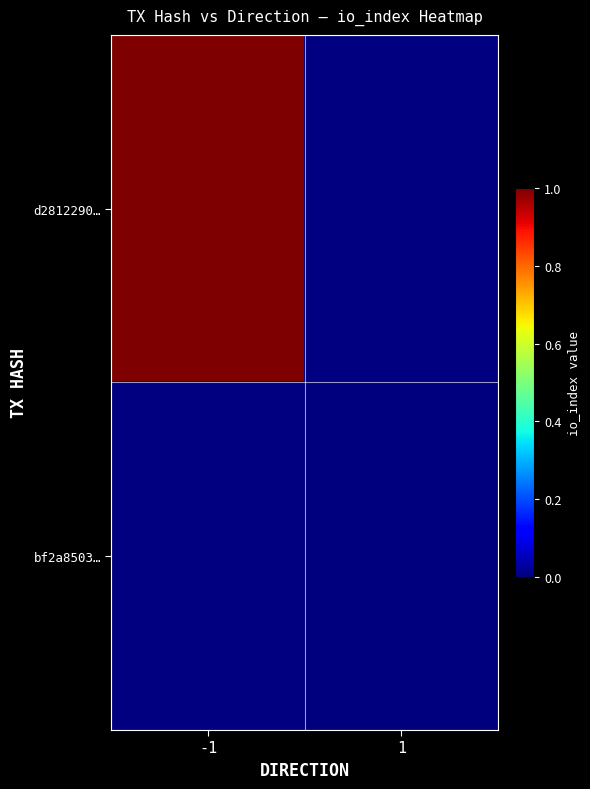

Rank the series at 1 from highest to lowest value.

d2812290…, bf2a8503…